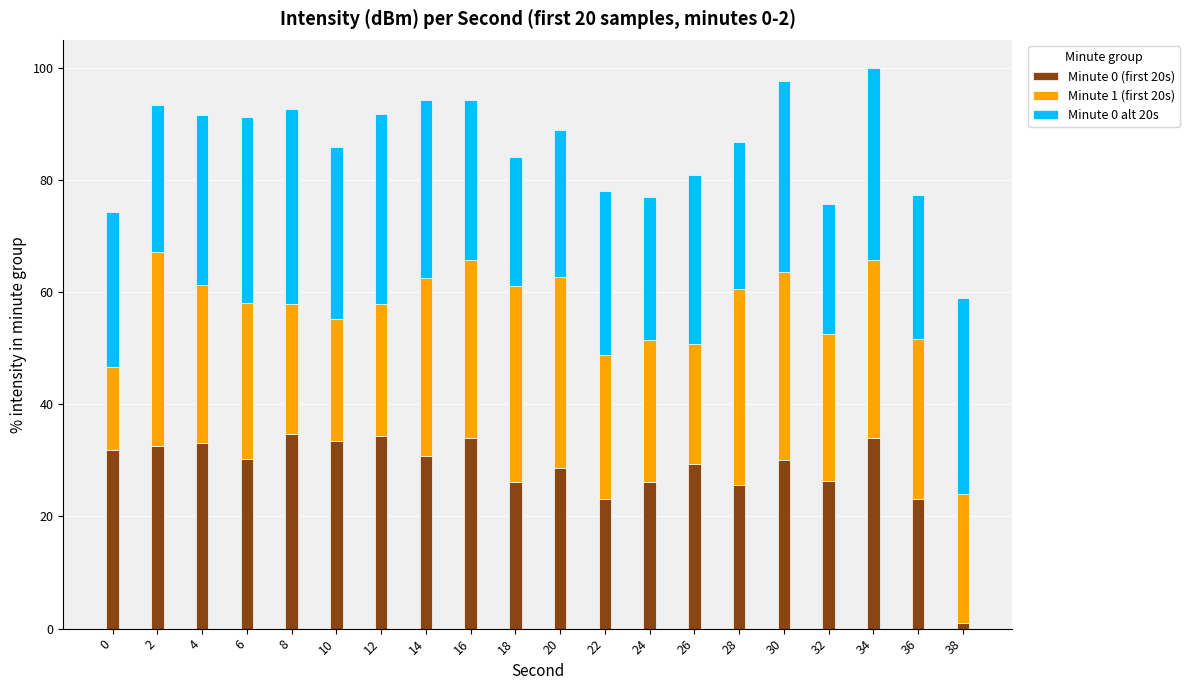

At how many categories does at least one series exceed 8?

20